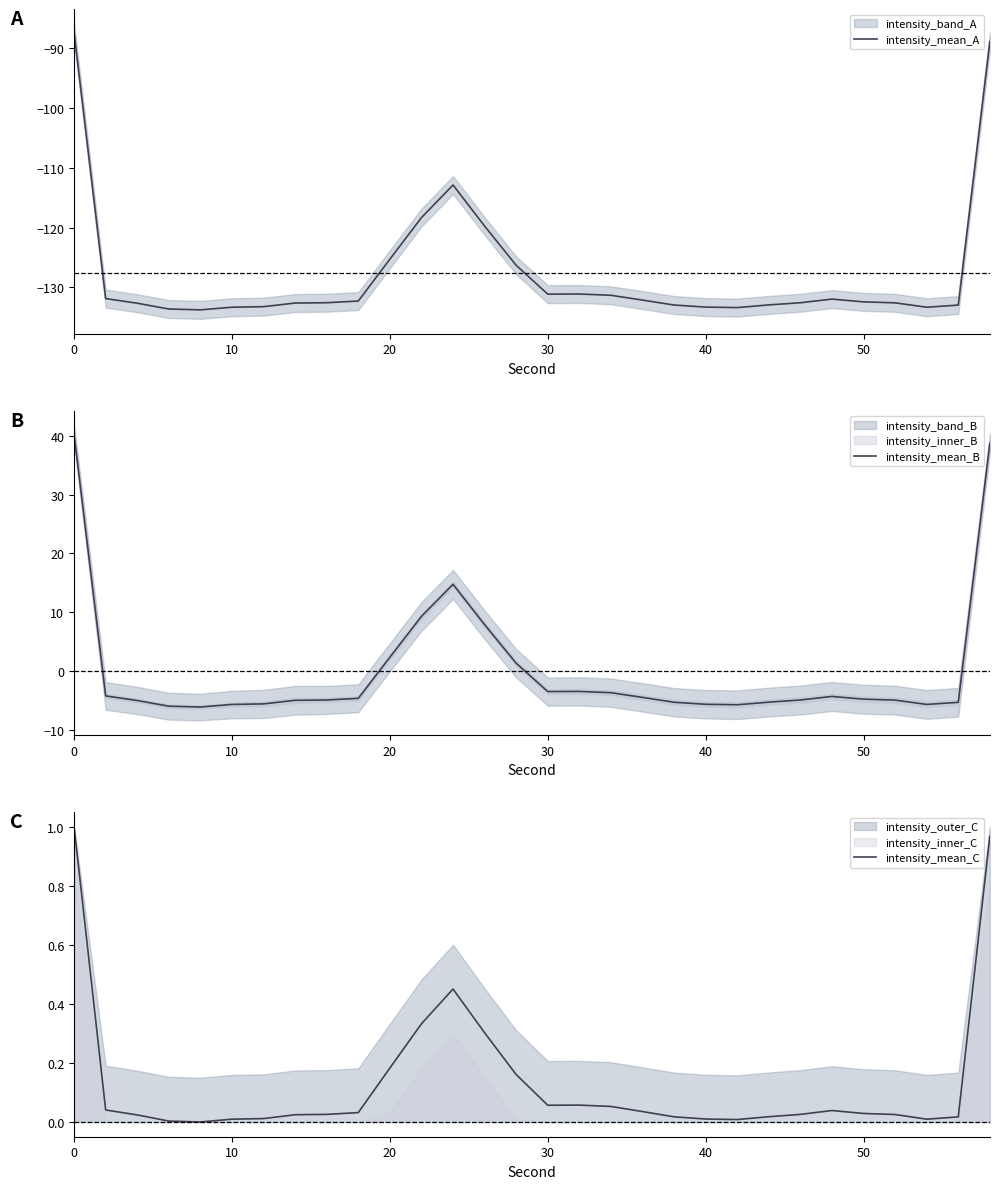

The value of intensity_mean_A at 30 is -131.1. True or false?

True